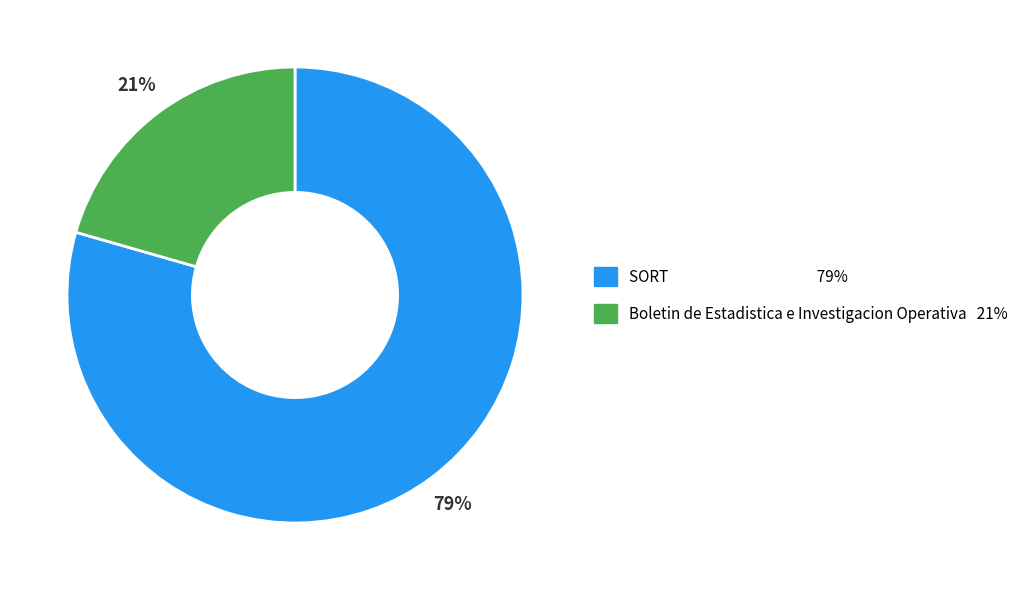

Which slice is the largest?

SORT